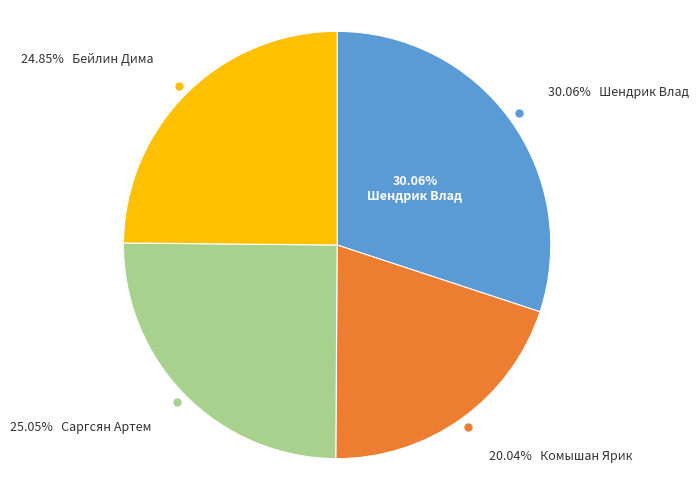

Which category has the smallest portion of the pie?

Комышан Ярик